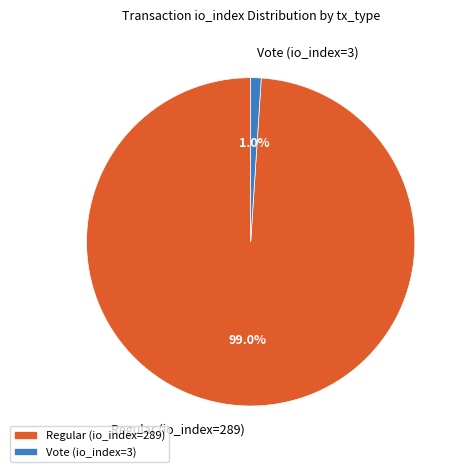

Which slice is the largest?

Regular (io_index=289)